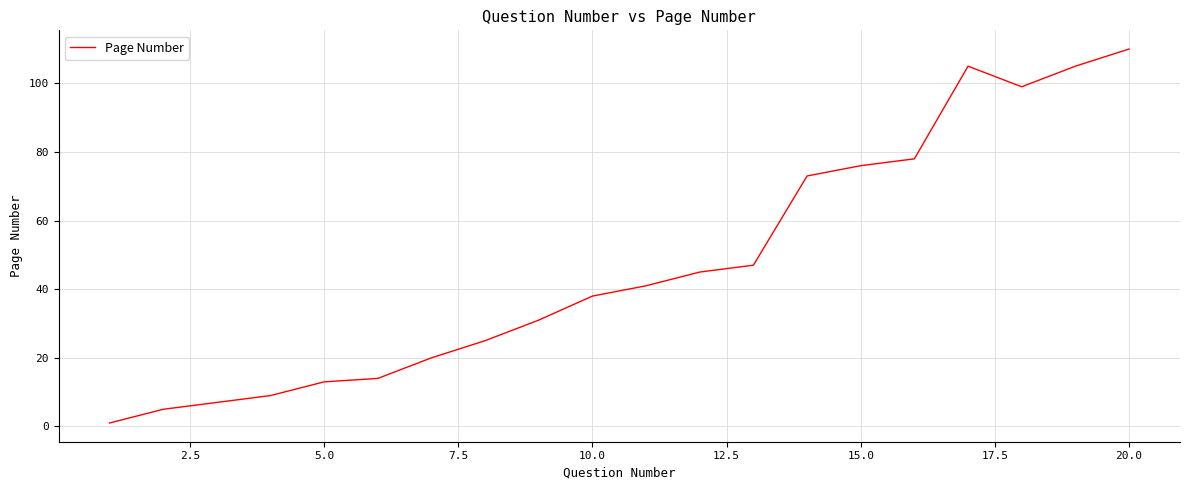

What is the difference between the maximum and minimum values?

109